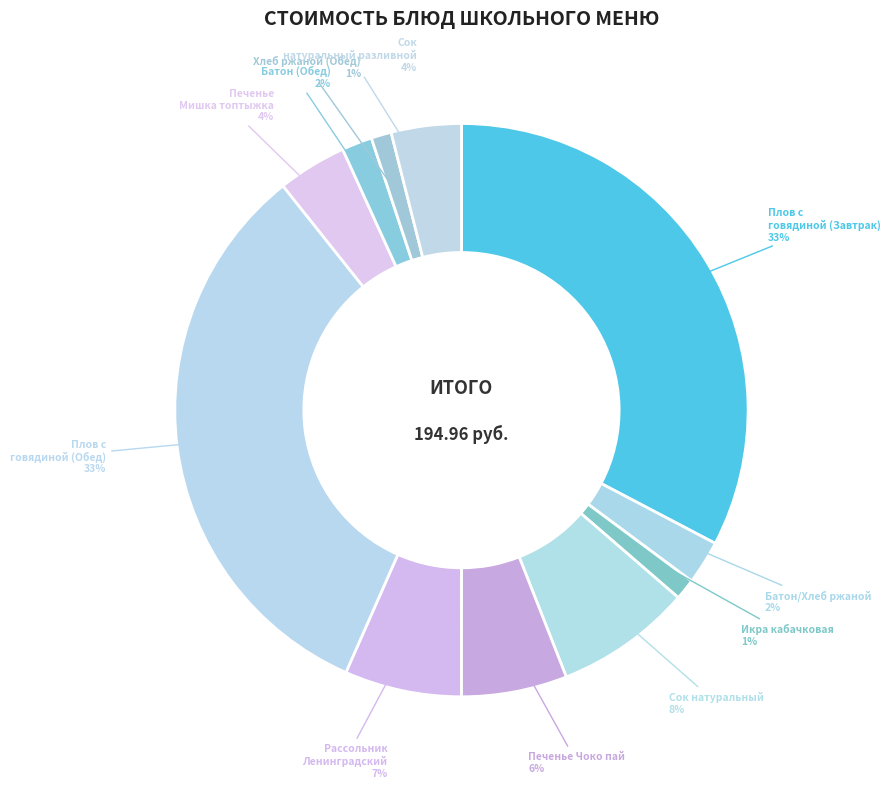

Which has a higher value, Плов с говядиной (Завтрак) or Хлеб ржаной (Обед)?

Плов с говядиной (Завтрак)